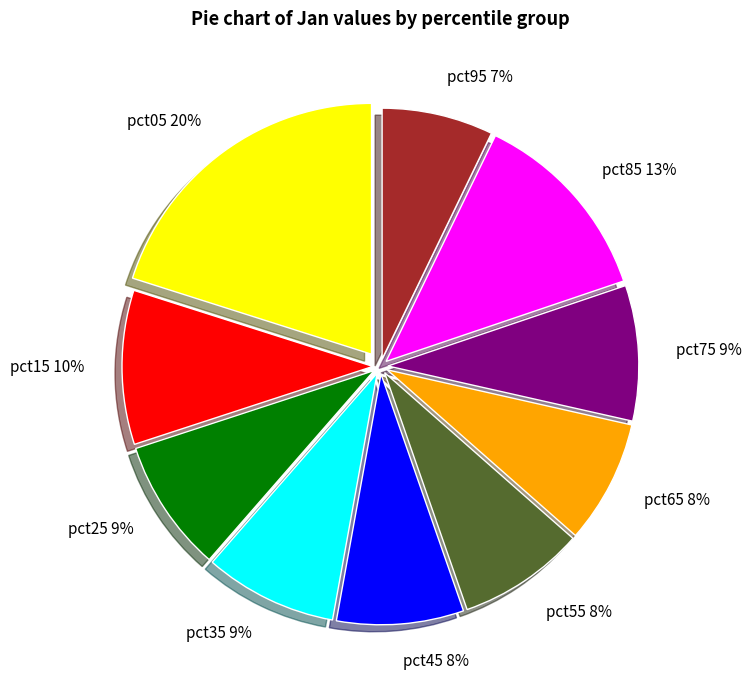

Combined, do pct65 8% and pct25 9% account for over 50%?

No